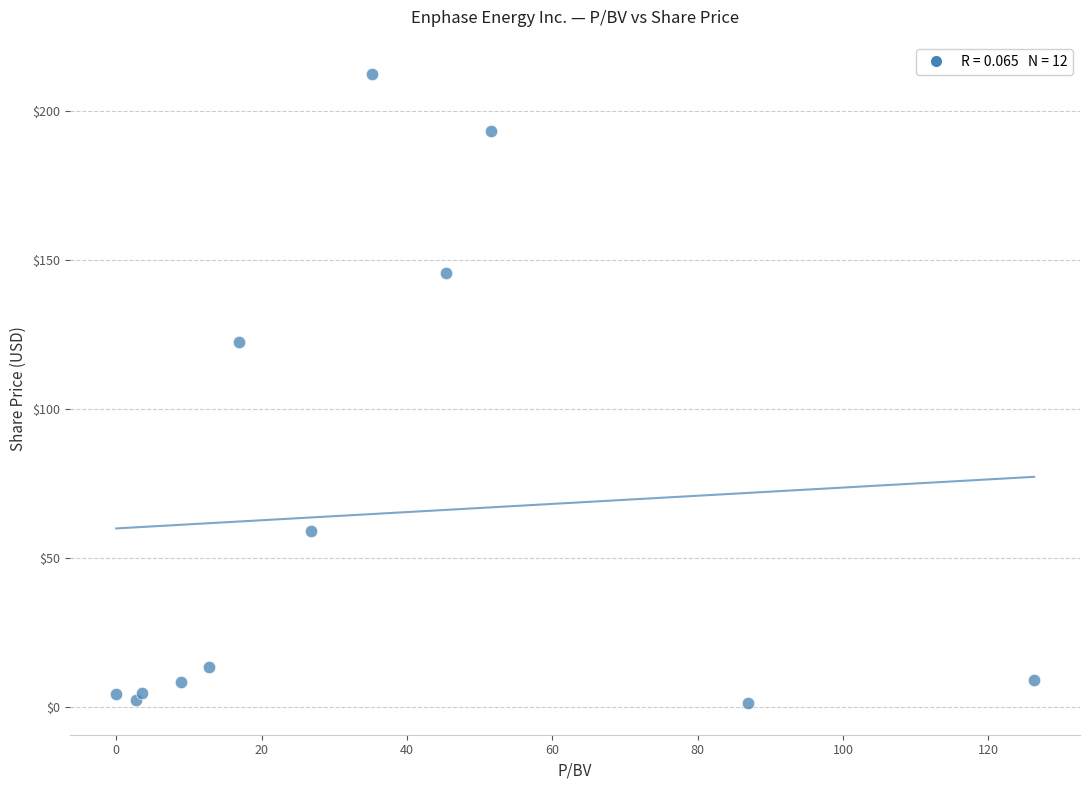

What Y value in the scatter plot is closest to 106?

122.5